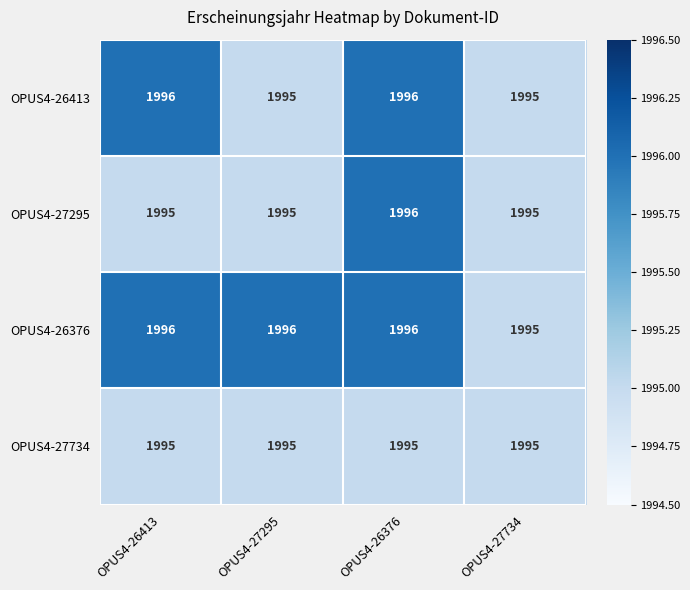

Reading left to right, transcribe all the data shown in this chart.

OPUS4-26413: 1996	1995	1996	1995
OPUS4-27295: 1995	1995	1996	1995
OPUS4-26376: 1996	1996	1996	1995
OPUS4-27734: 1995	1995	1995	1995